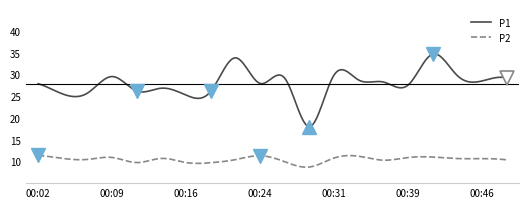

Does the chart have visible grid lines?

No